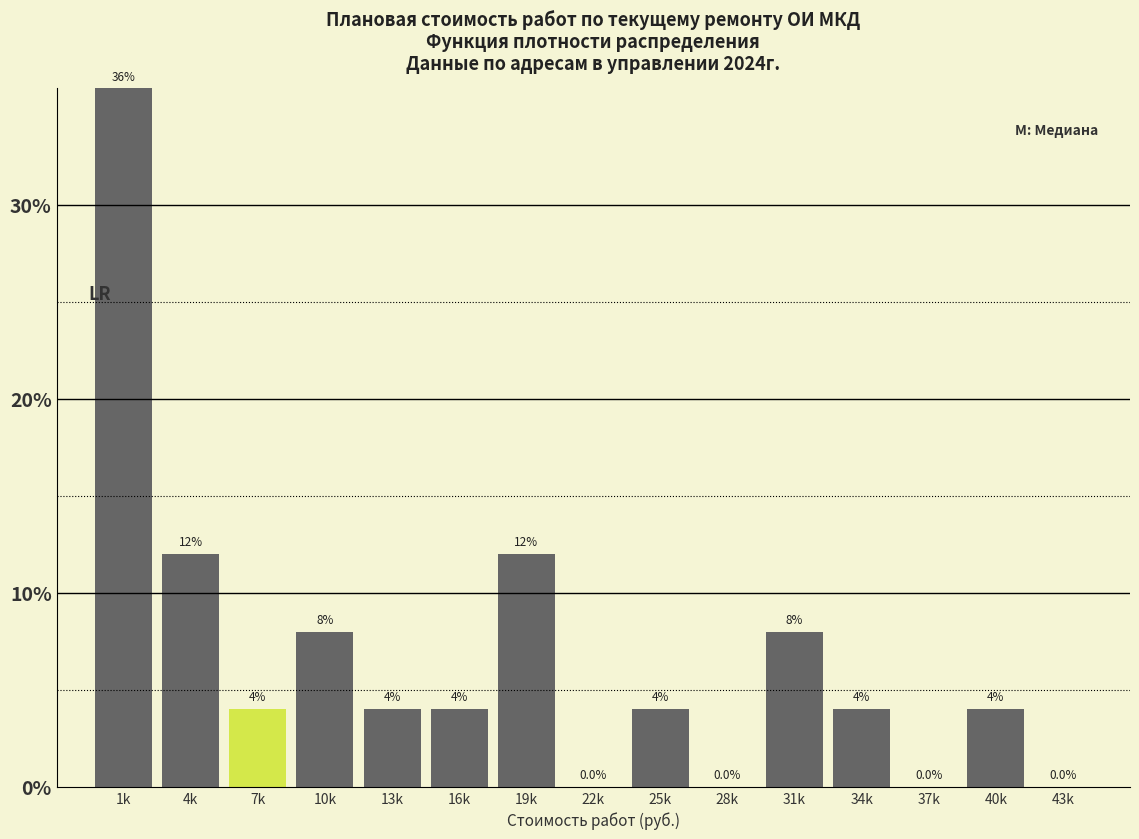

Reading left to right, what are all the values shown in this chart?

1k=36	4k=12	7k=4	10k=8	13k=4	16k=4	19k=12	22k=0	25k=4	28k=0	31k=8	34k=4	37k=0	40k=4	43k=0